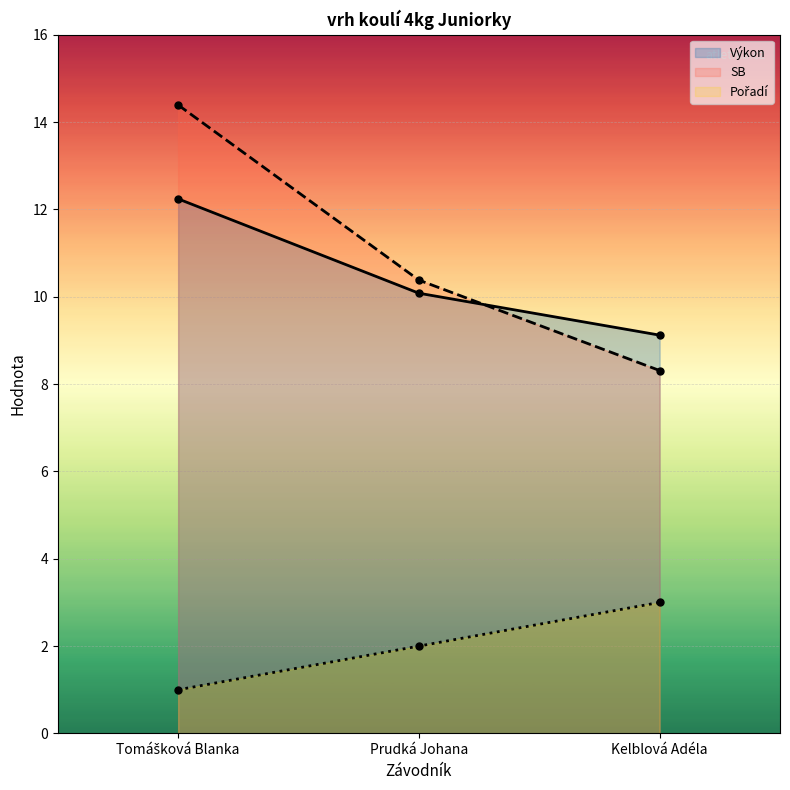

List the series in order of their peak value, highest first.

SB, Výkon, Pořadí